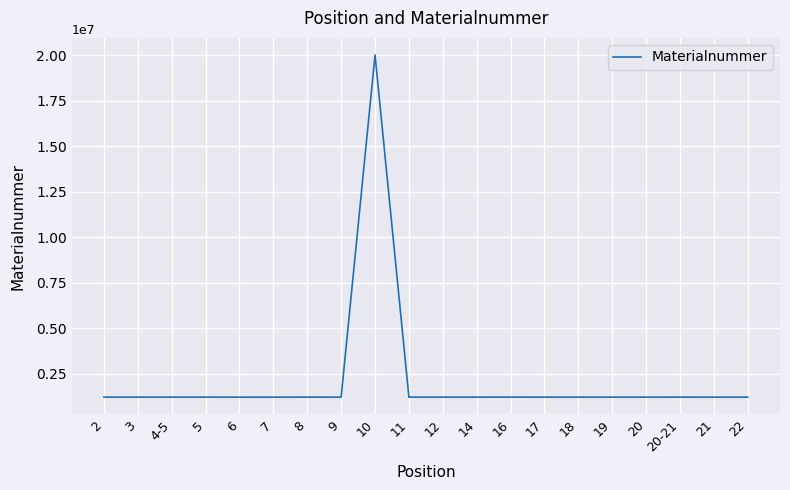

What is the difference between the values at 12 and 6?

1384